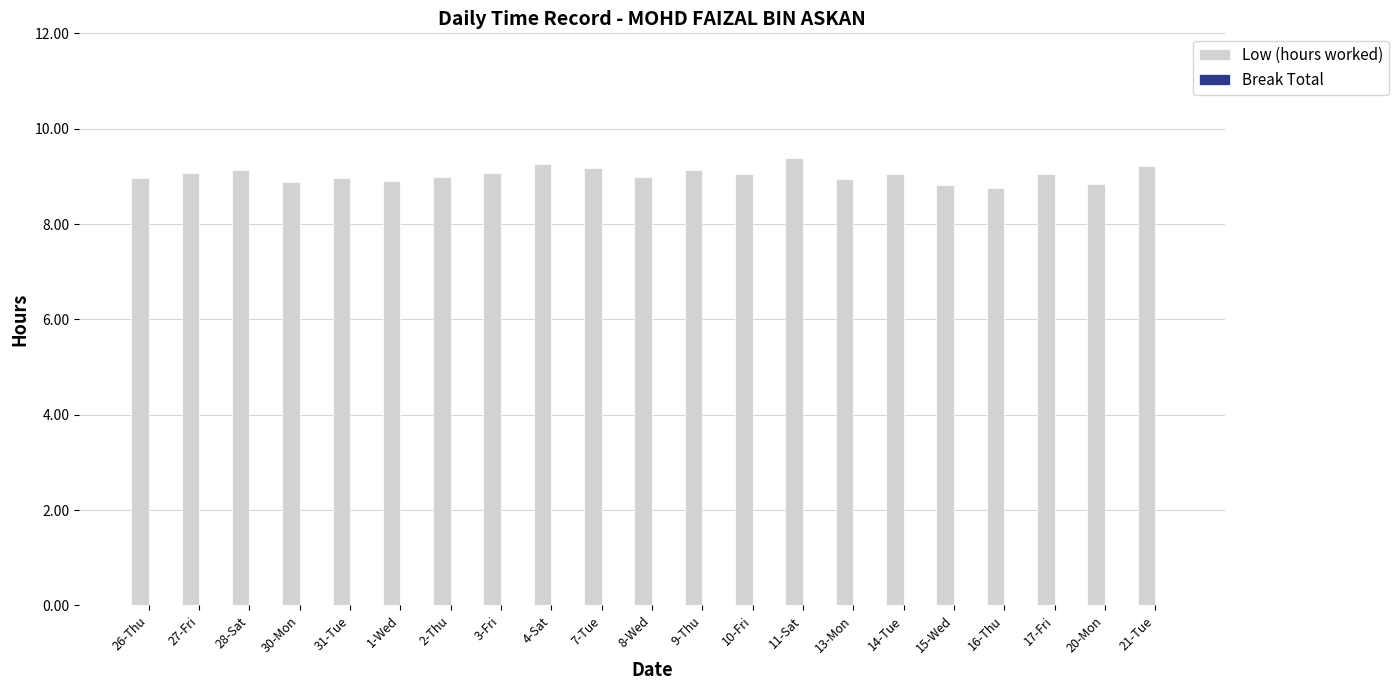

What is the change in value from 30-Mon to 11-Sat?

+0.5